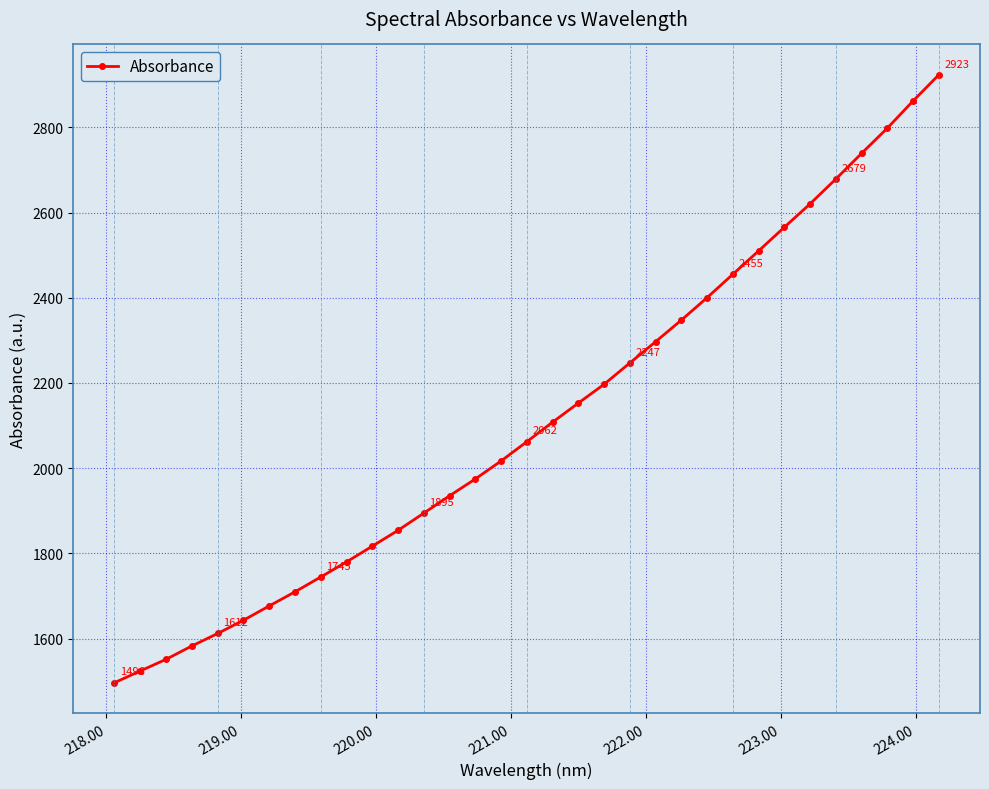

What is the sum of all values?

69779.7